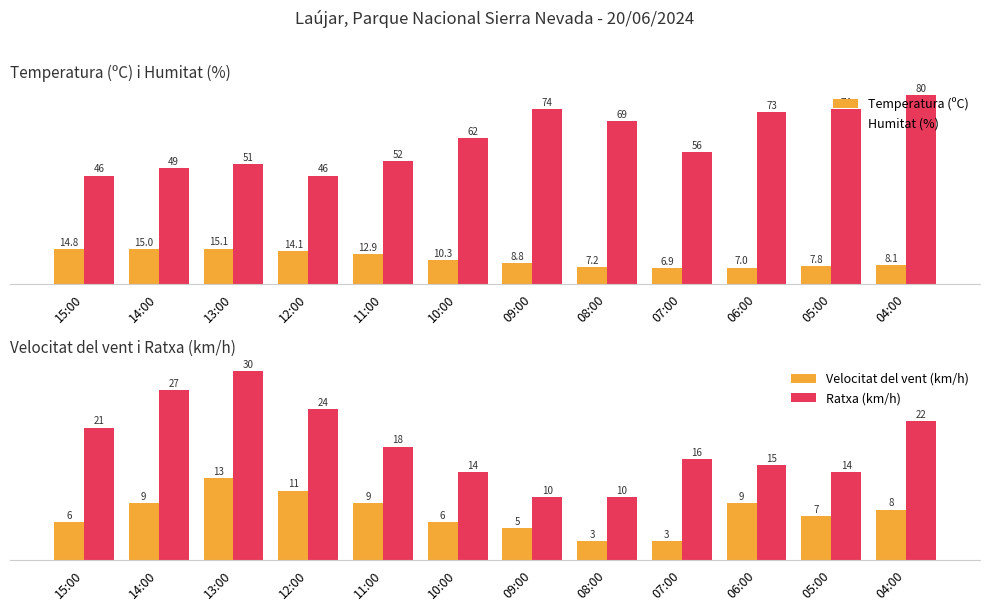

How many groups of bars are there?

12